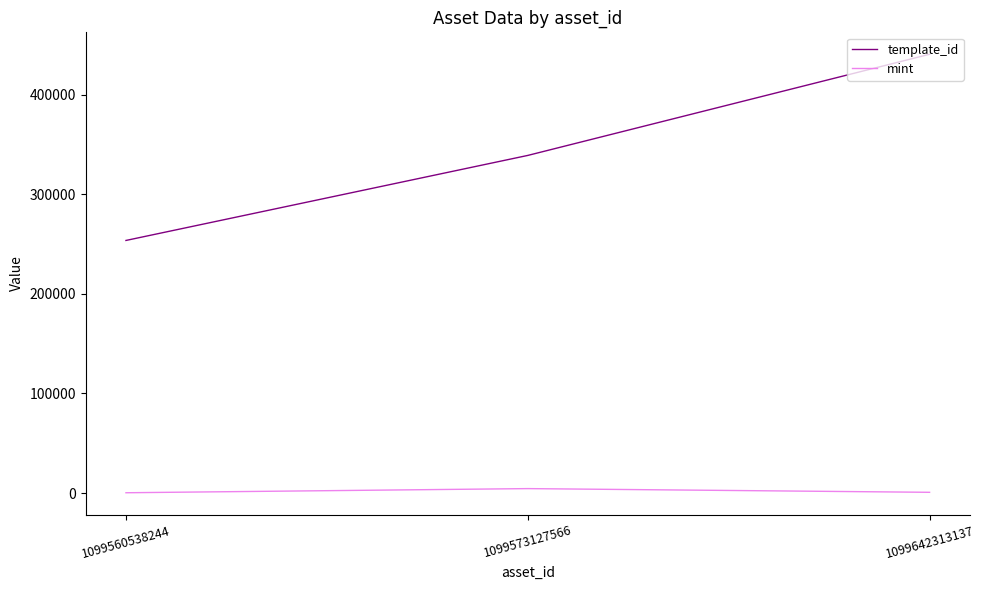

What is the difference between the template_id values at 1099560538244 and 1099642313137?

187101